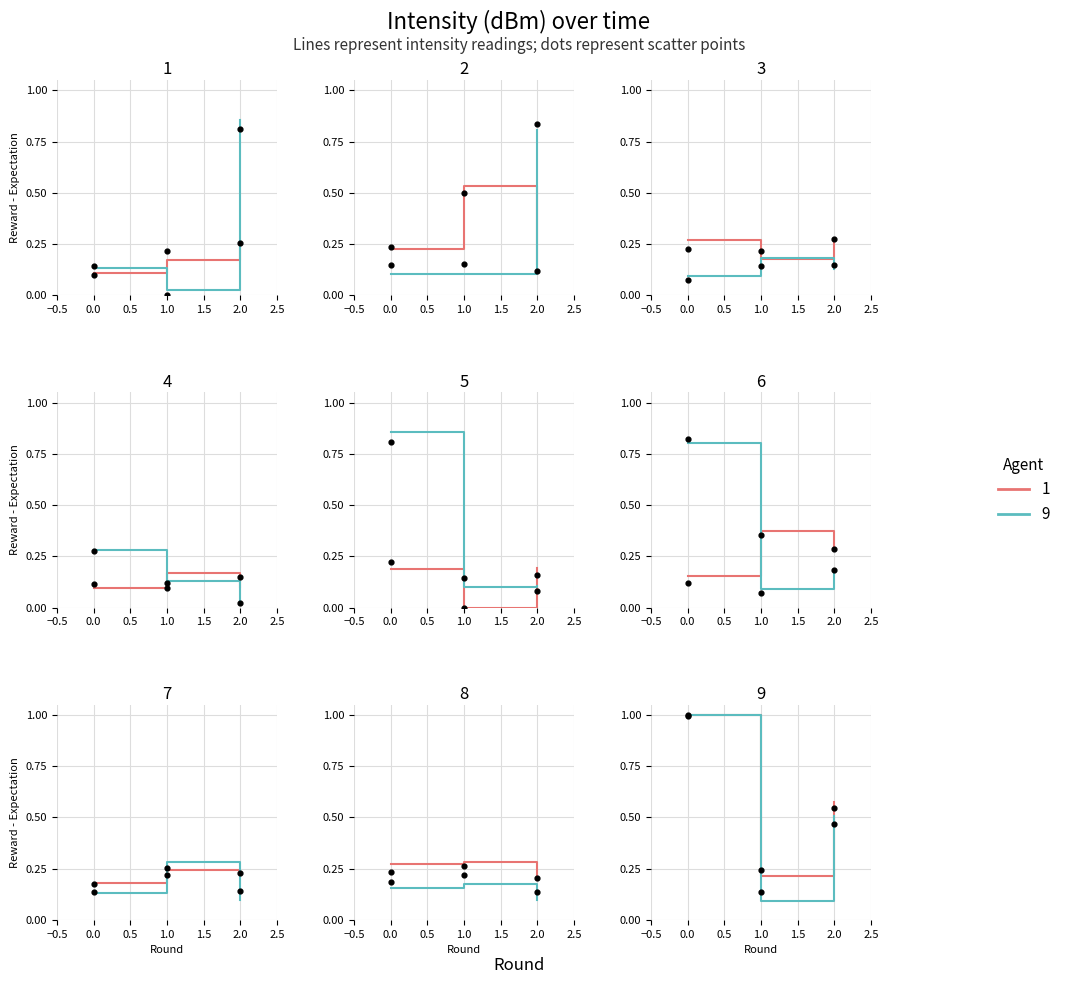

Which series has the widest spread of Y values?

Agent 9